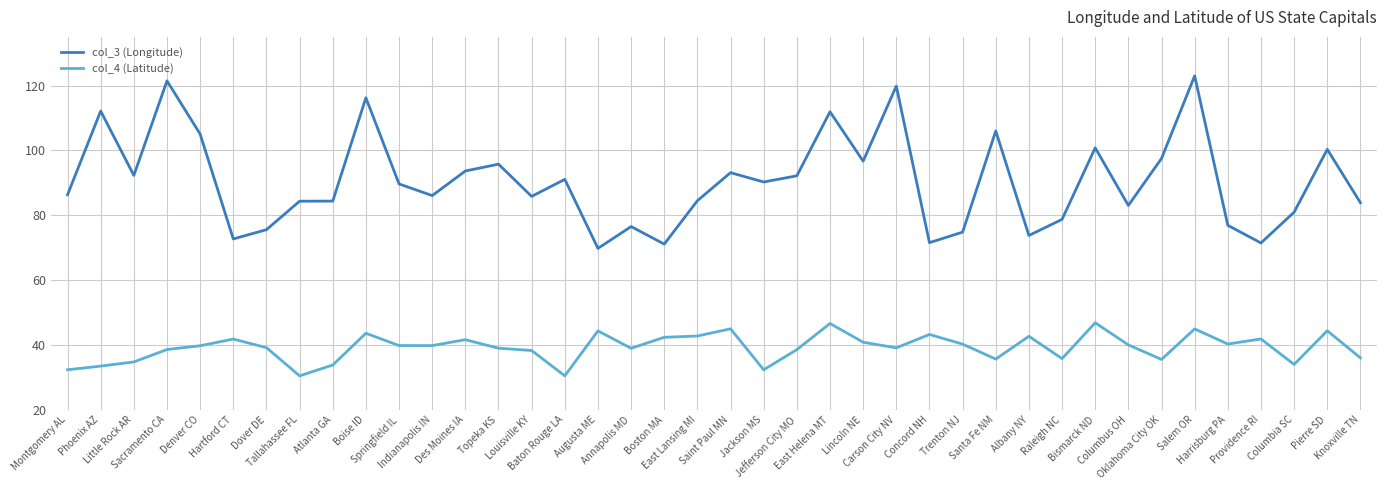

True or false: col_4 (Latitude) has a value of 55.7 at Sacramento CA.

False